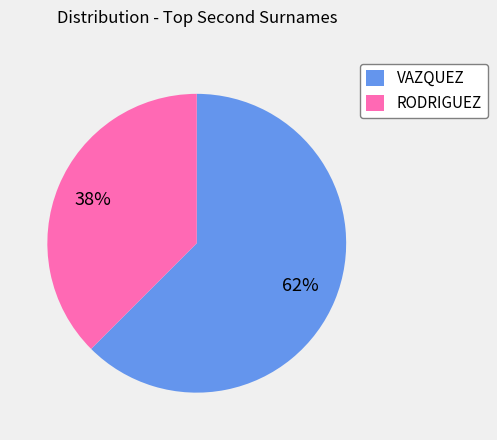

To the nearest percent, what is the average slice percentage?

50%